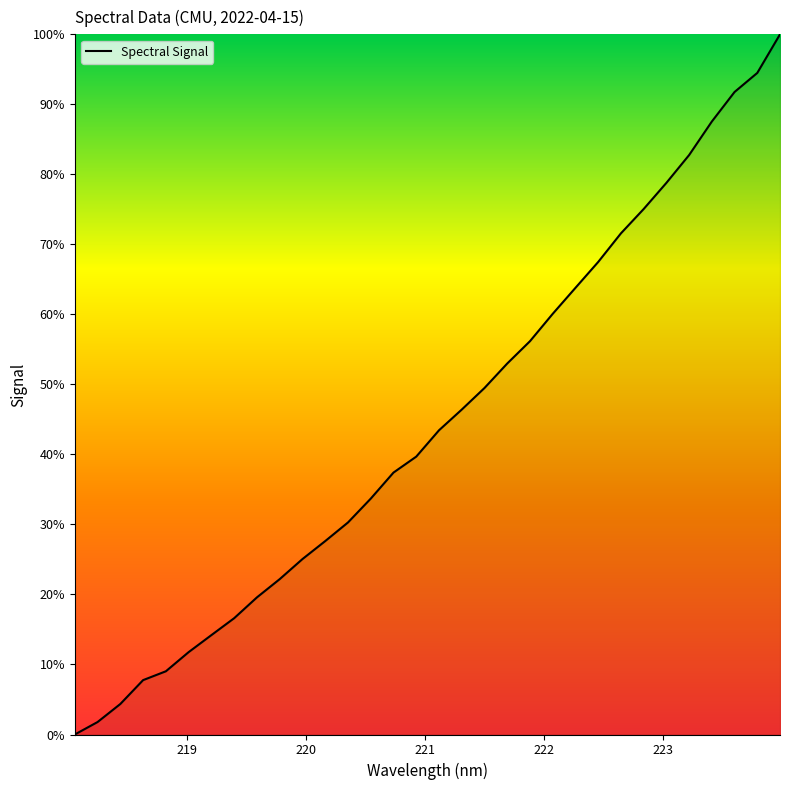

What is the maximum value shown in the chart?

100.0